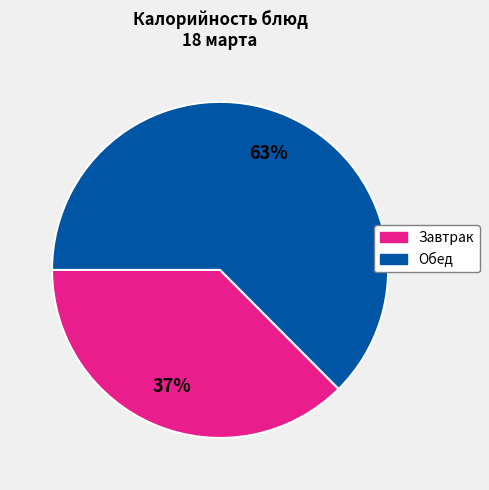

To the nearest percent, what is the average slice percentage?

50%